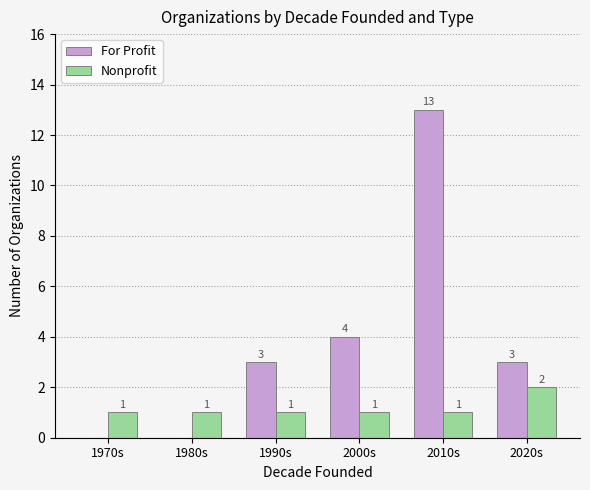

Where is For Profit nearest to the value 6?

2000s